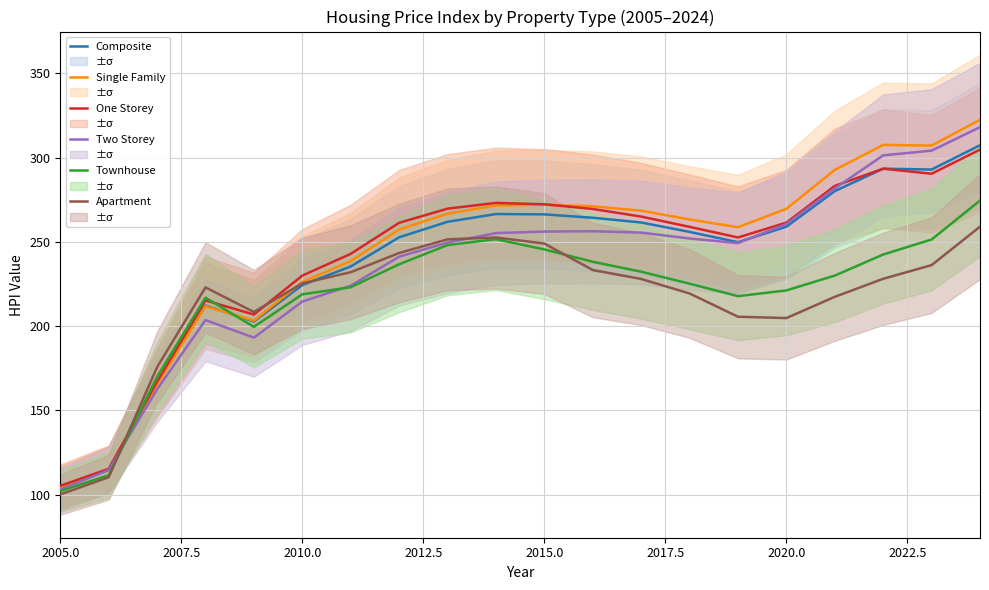

What is the approximate value of Composite at 2010.0?

224.4